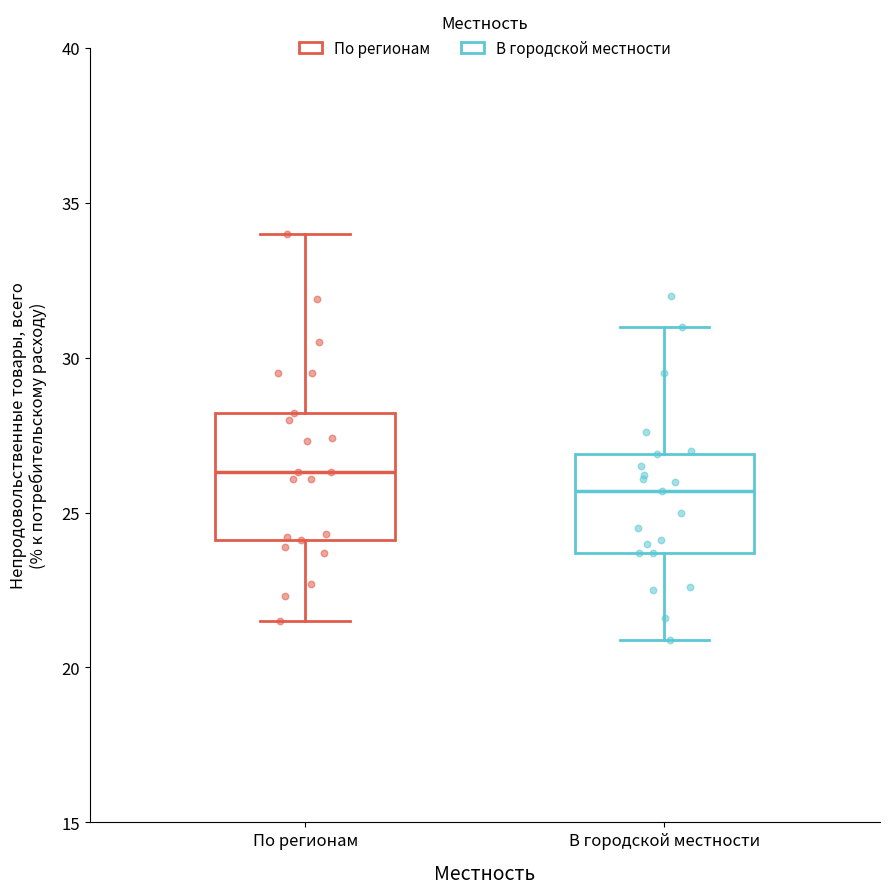

Reading left to right, read every box against the y-axis: the position of its median line, the range the box covers, and the ends of its whiskers. The values are not printed on the chart, so give them approximately, as read against the axis.

По регионам: median 26.5, box 24.0 to 28.0, whiskers 21.5 to 34.0
В городской местности: median 25.5, box 23.5 to 27.0, whiskers 21.0 to 31.0